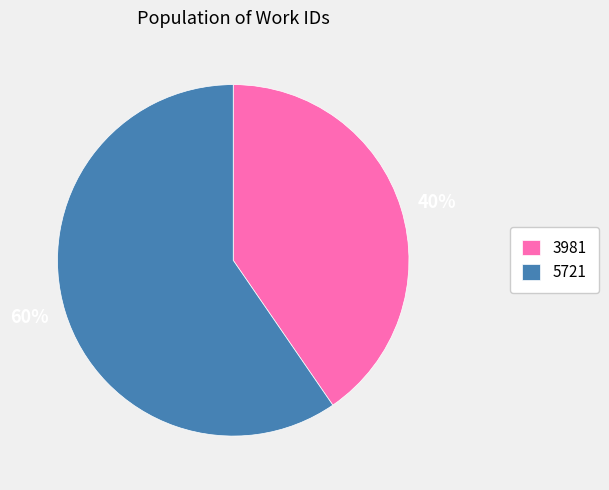

Rank the categories by value from highest to lowest.

5721, 3981